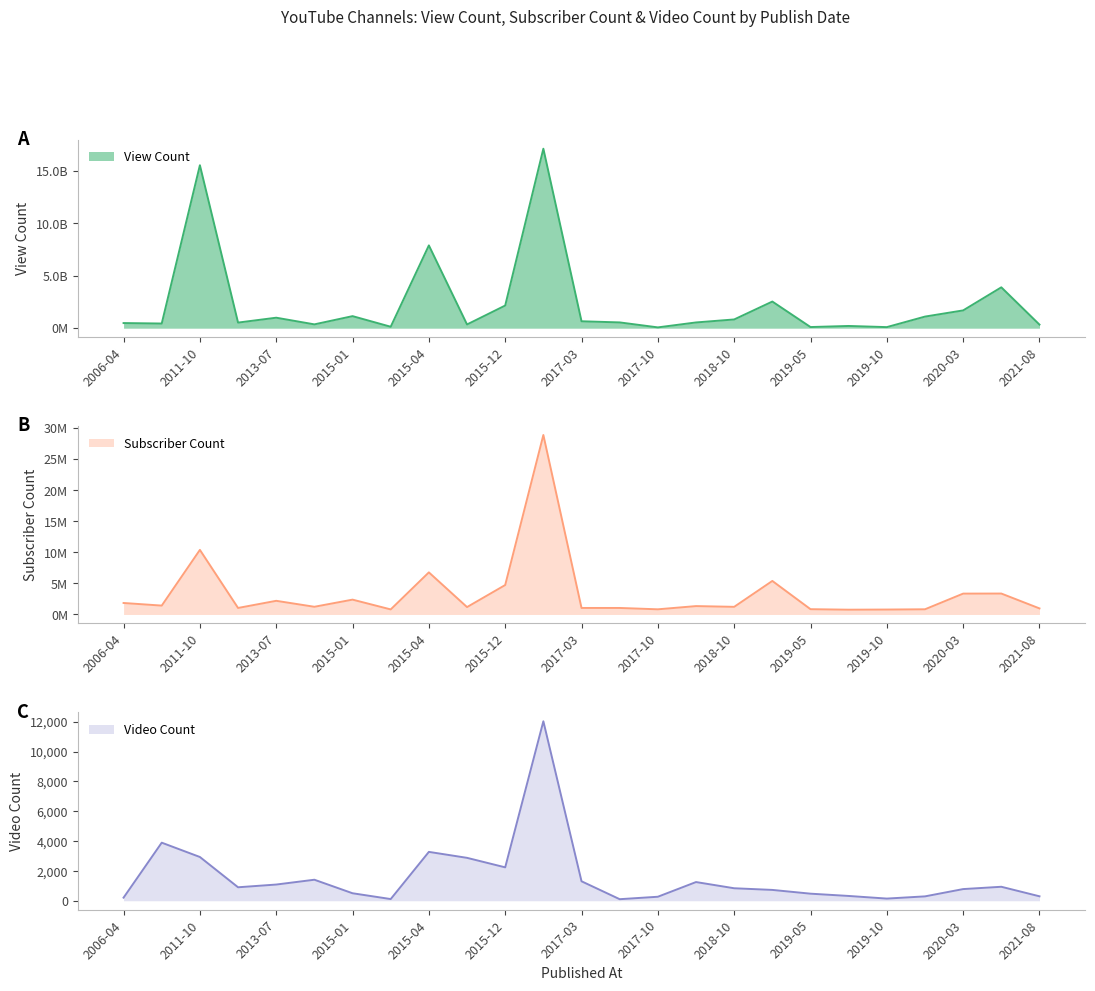

What is the value of the Video Count point at the 22nd from the left?

294